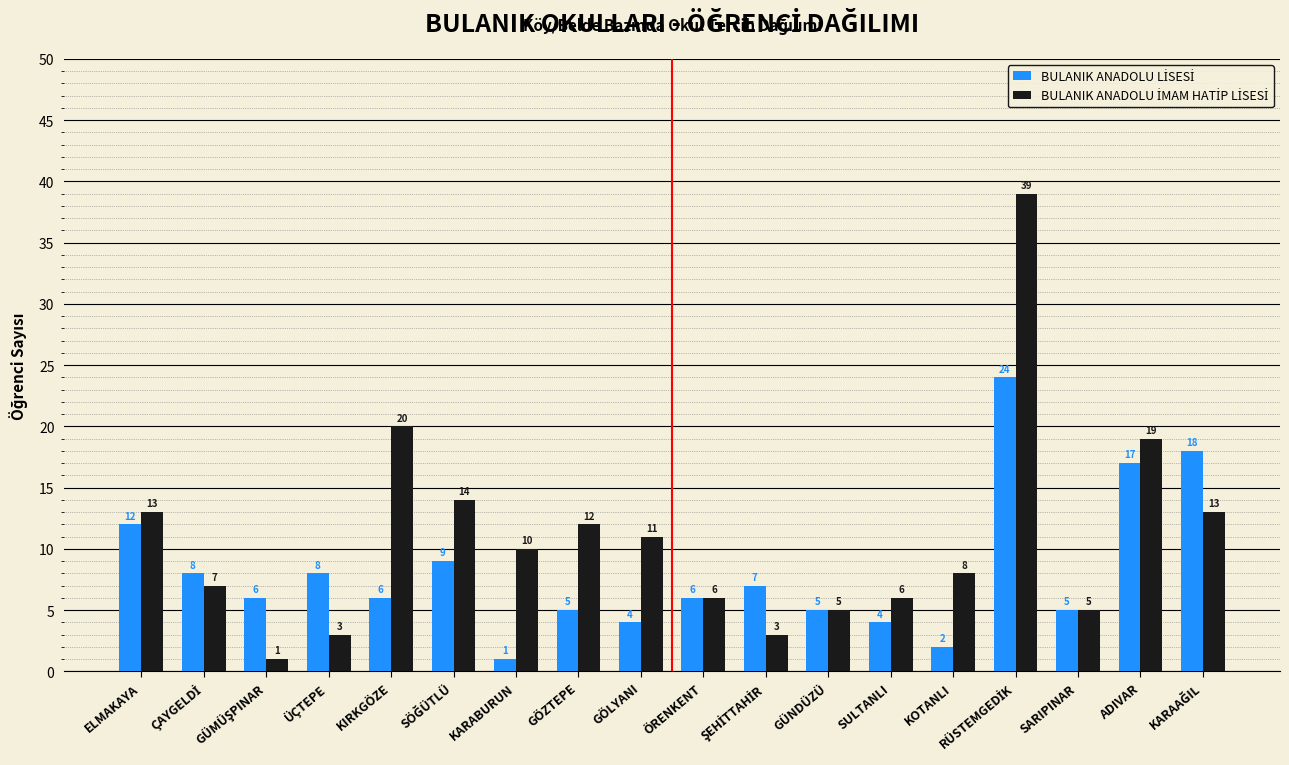

What is the total value across all series at ÜÇTEPE?

11